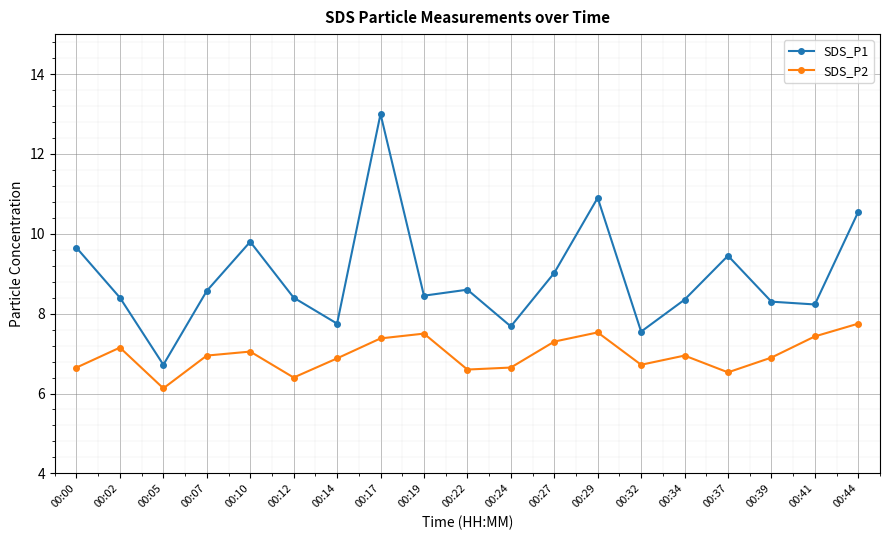

What is the average value of the SDS_P1 series?

8.9